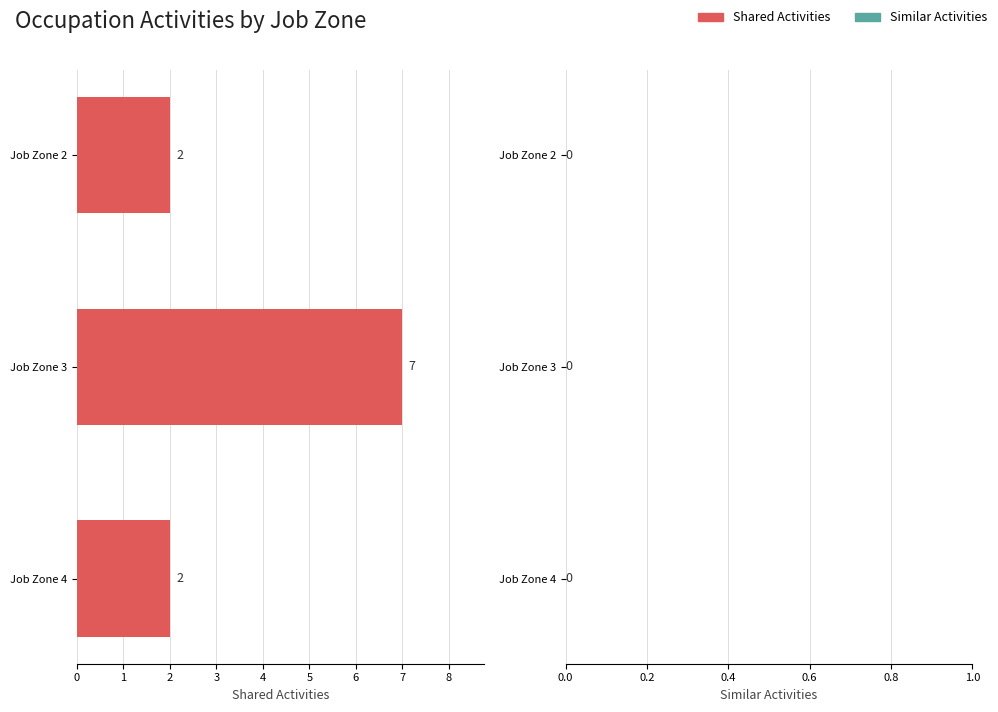

What is the sum of all values?

11